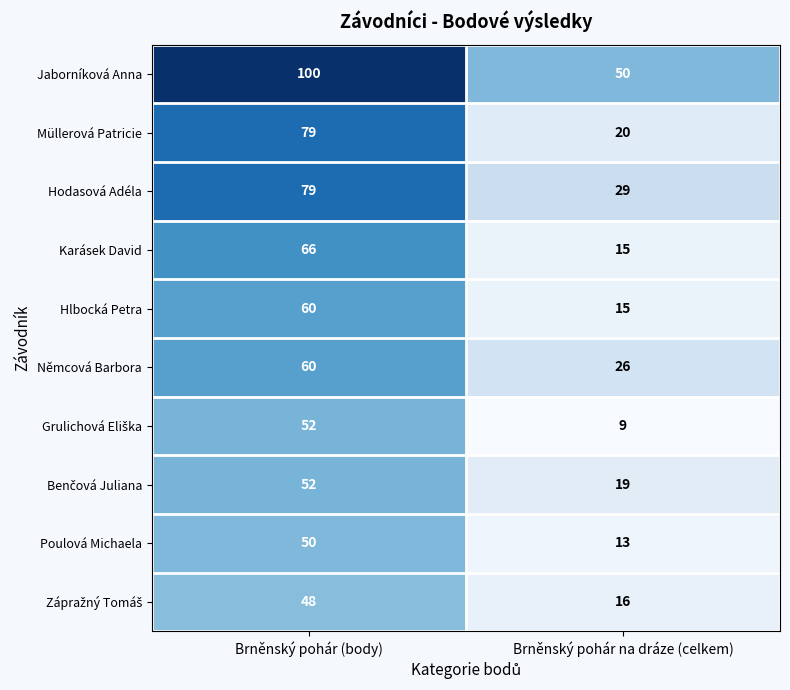

At which label is Poulová Michaela closest to 31?

Brněnský pohár na dráze (celkem)